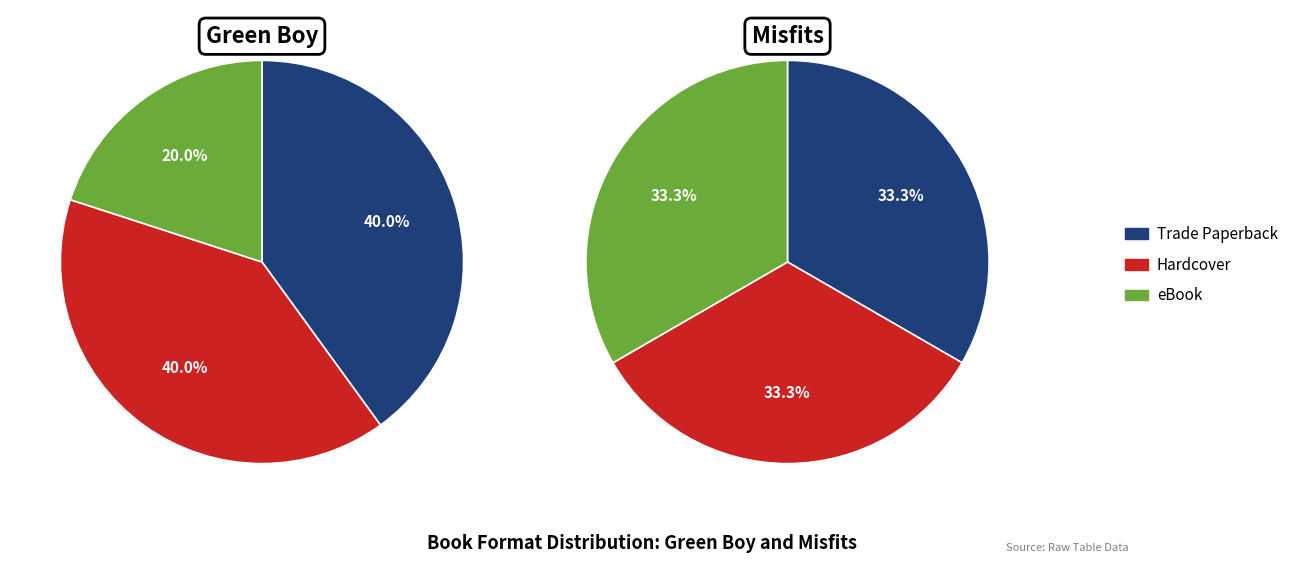

Is there any slice that represents more than half of the pie?

No